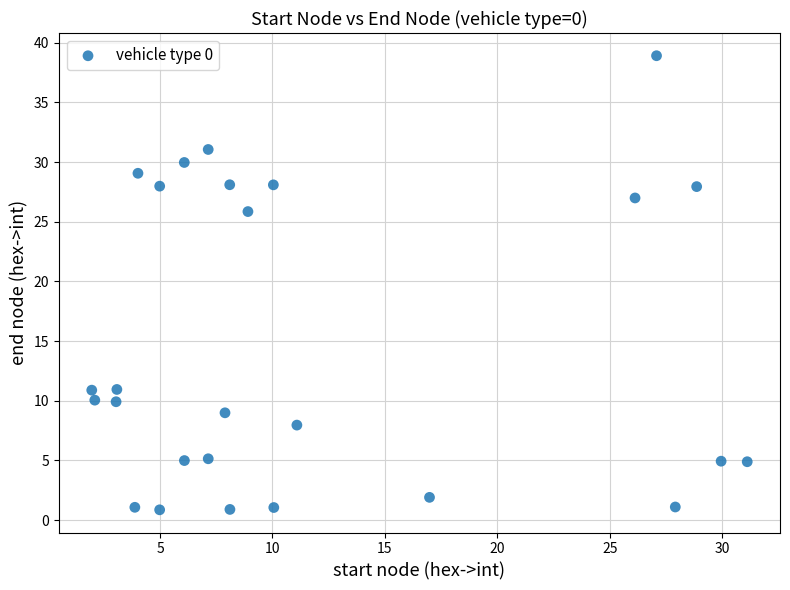

What Y value in the scatter plot is closest to 19?

25.9